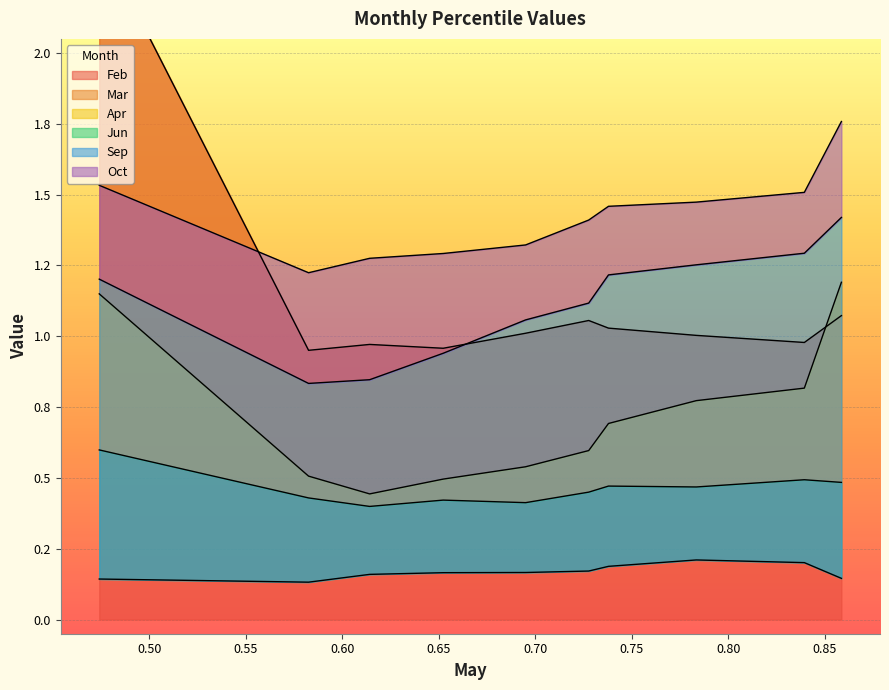

True or false: Mar has a value of 0.5 at pct15.

True